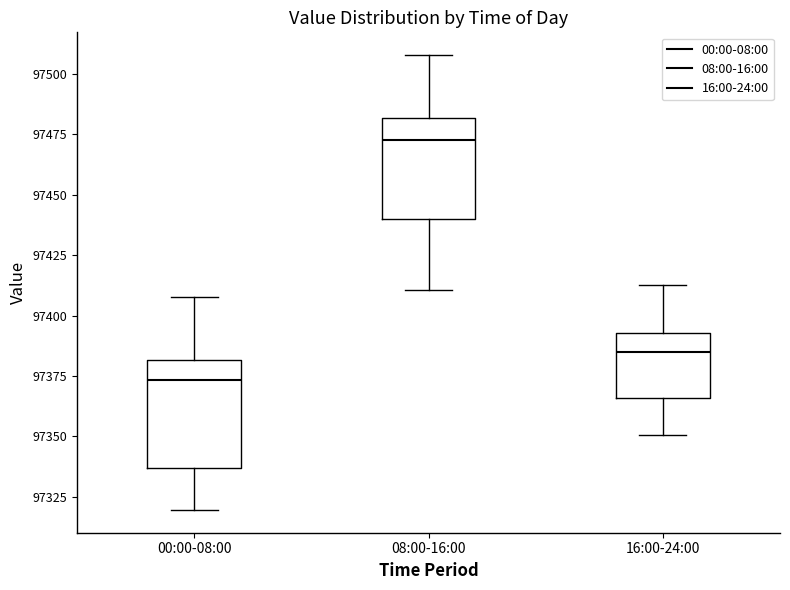

Where does the median line of the box for 16:00-24:00 sit on the y-axis? The values are not printed on the chart, so give them approximately, as read against the axis.

97385